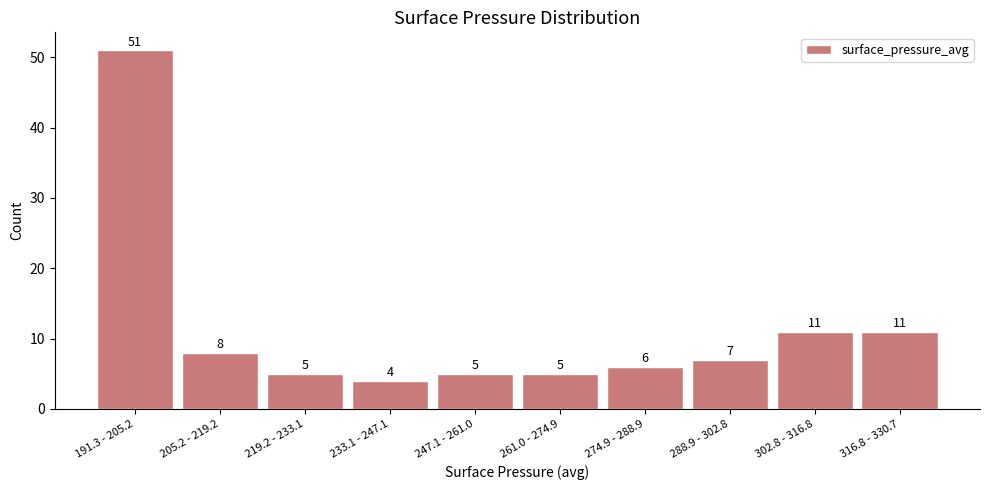

Reading left to right, extract all data points from this chart.

191.3 - 205.2=51	205.2 - 219.2=8	219.2 - 233.1=5	233.1 - 247.1=4	247.1 - 261.0=5	261.0 - 274.9=5	274.9 - 288.9=6	288.9 - 302.8=7	302.8 - 316.8=11	316.8 - 330.7=11